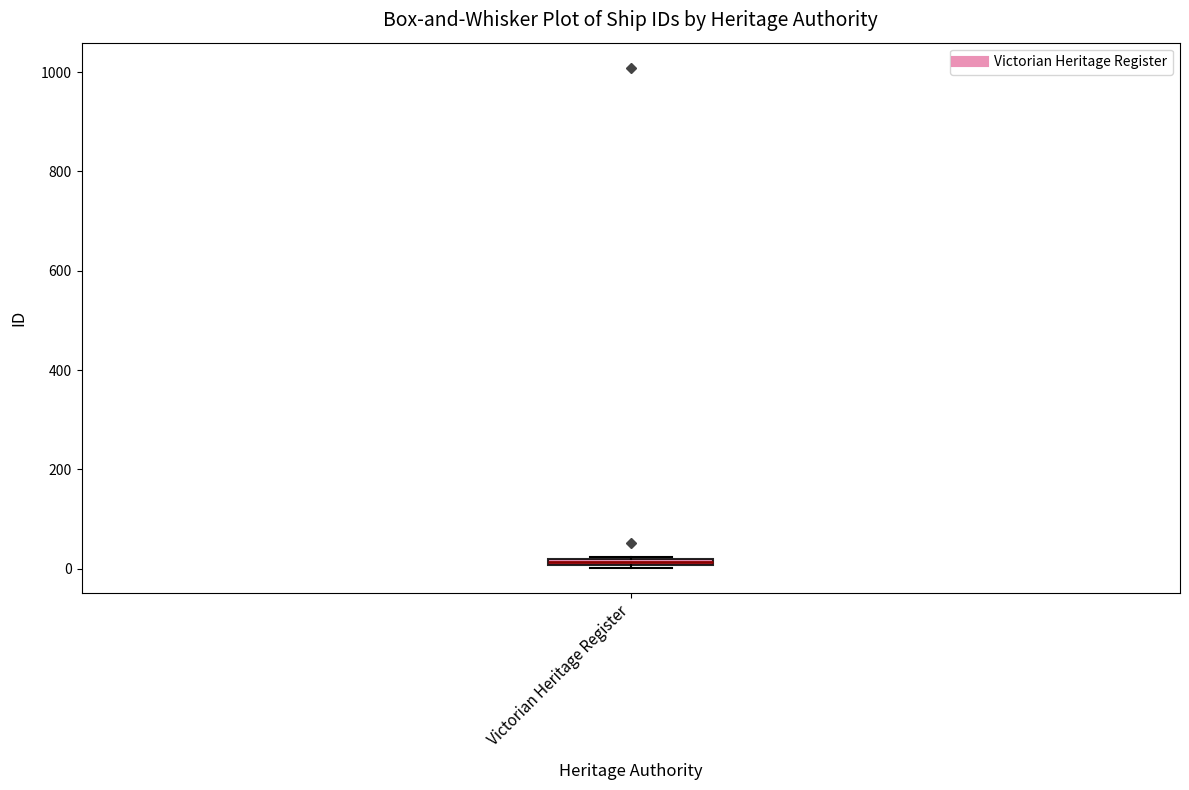

Where is the upper edge of the box for Victorian Heritage Register on the y-axis? The values are not printed on the chart, so give them approximately, as read against the axis.

20